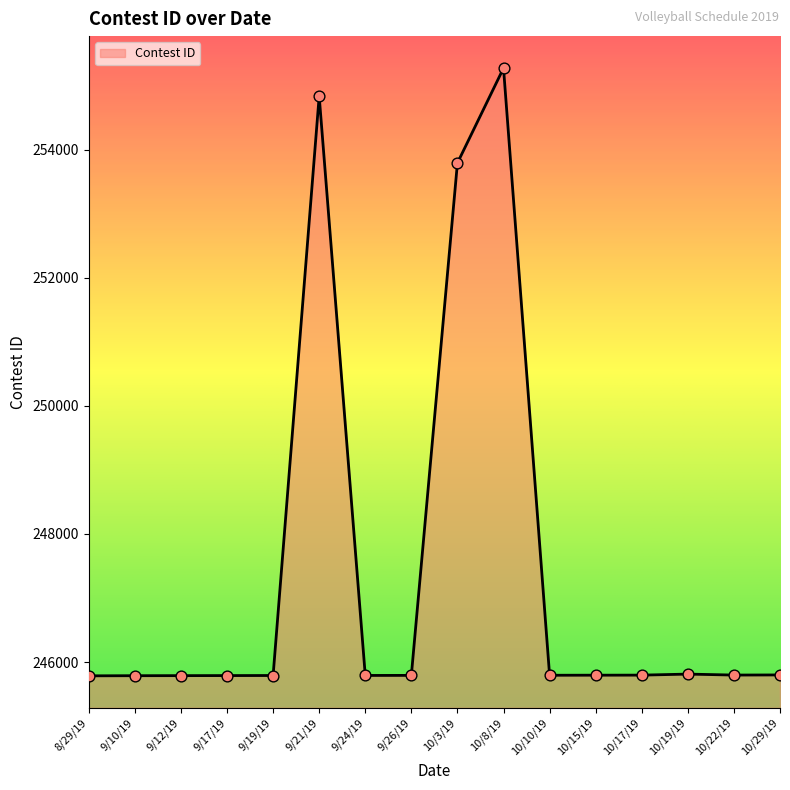

What is the change in value from 10/8/19 to 10/29/19?

-9473